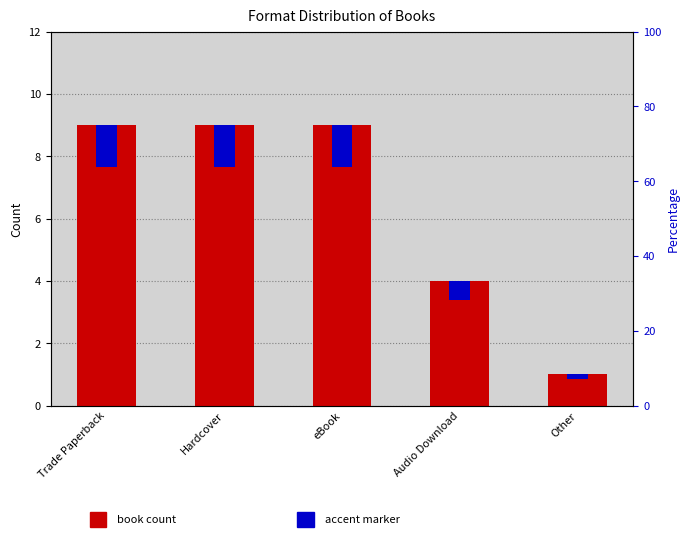

Are the bars grouped side by side (vs. stacked)?

Yes